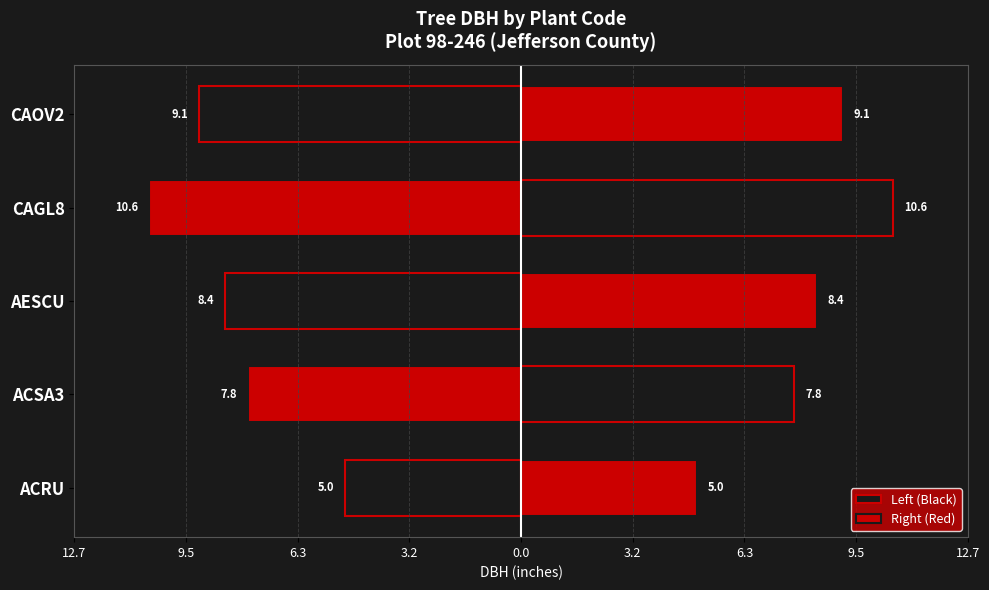

Reading left to right, transcribe all the data shown in this chart.

Left (Black): -5.0	-7.8	-8.4	-10.6	-9.1
Right (Red): 5.0	7.8	8.4	10.6	9.1